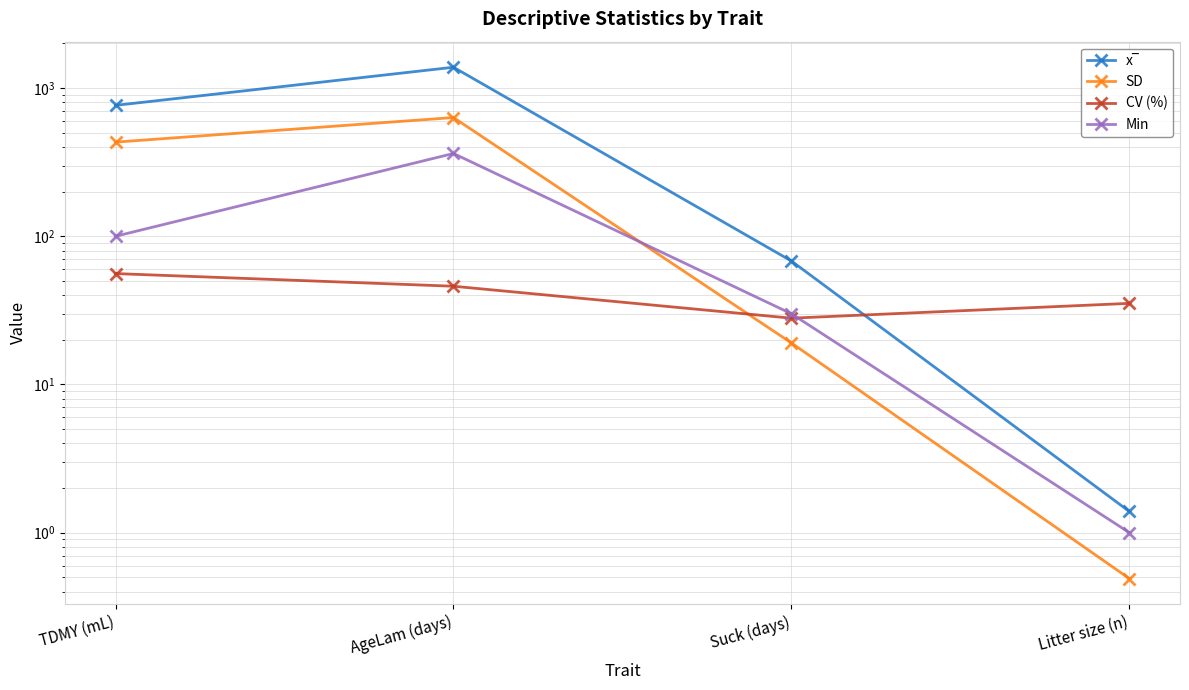

How many intersections are there between CV (%) and SD?

1